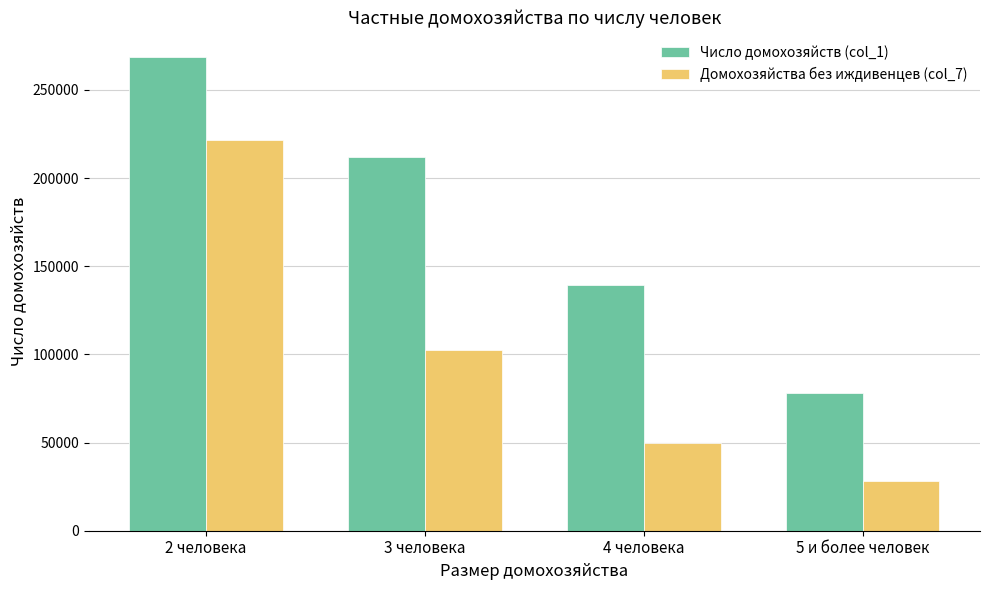

The Число домохозяйств (col_1) series shows 268973 at 2 человека. True or false?

True